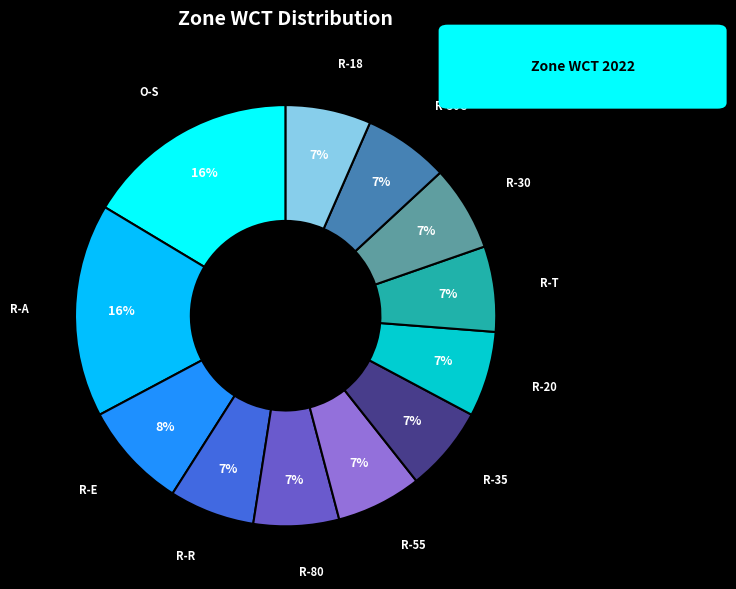

What is the ratio of the value at R-20 to the value at R-55?

1.0